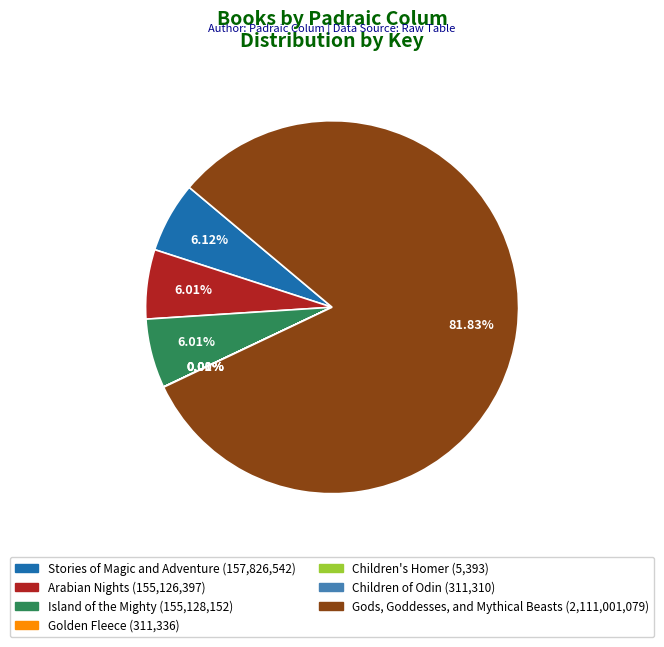

The Island of the Mighty slice represents 6% of the pie. True or false?

True